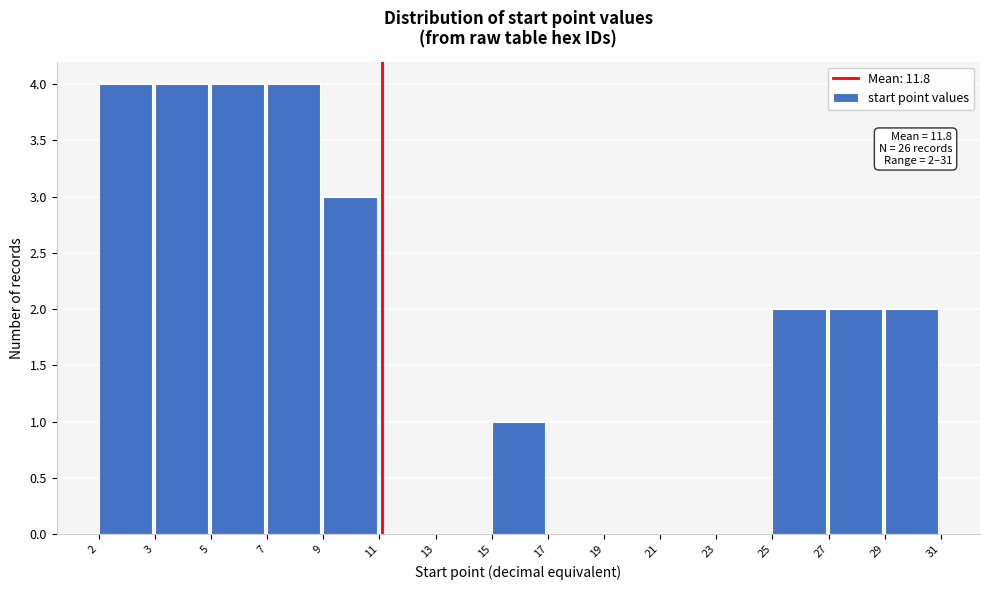

Reading right to left, list all the values displayed in this chart.

29=2	27=2	25=2	23=0	21=0	19=0	17=0	15=1	13=0	11=0	9=3	7=4	5=4	3=4	2=4